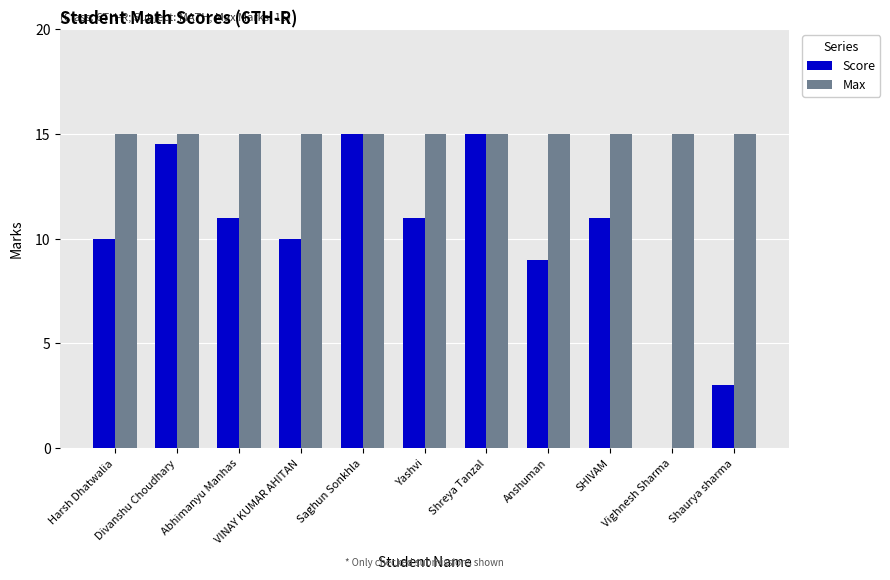

What is the approximate value of Max at Anshuman?

15.0